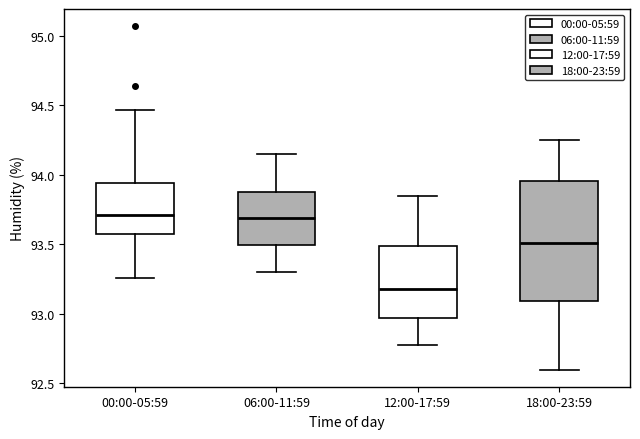

Where is the upper edge of the box for 00:00-05:59 on the y-axis? The values are not printed on the chart, so give them approximately, as read against the axis.

93.95